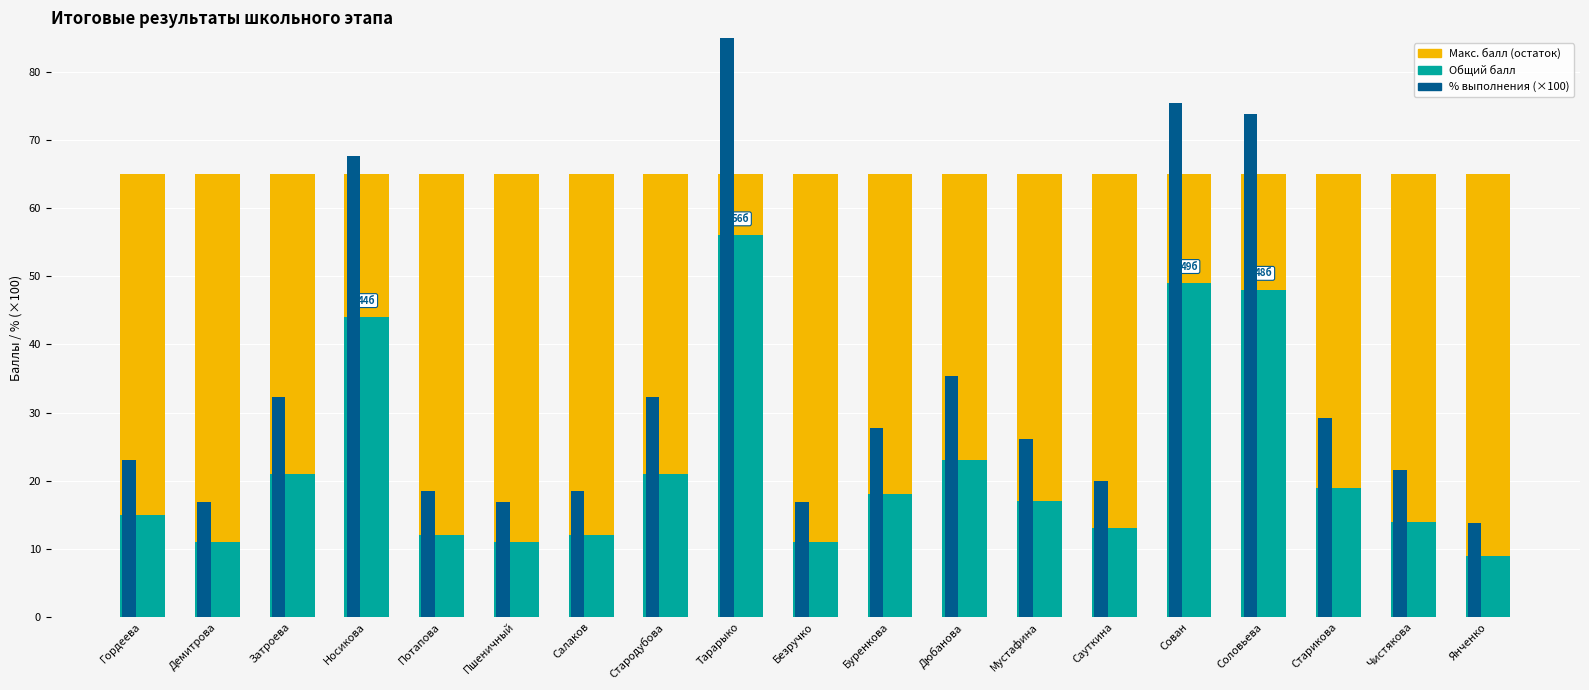

Rank the series by their average value, from highest to lowest.

Макс. балл (остаток), % выполнения (×100), Общий балл